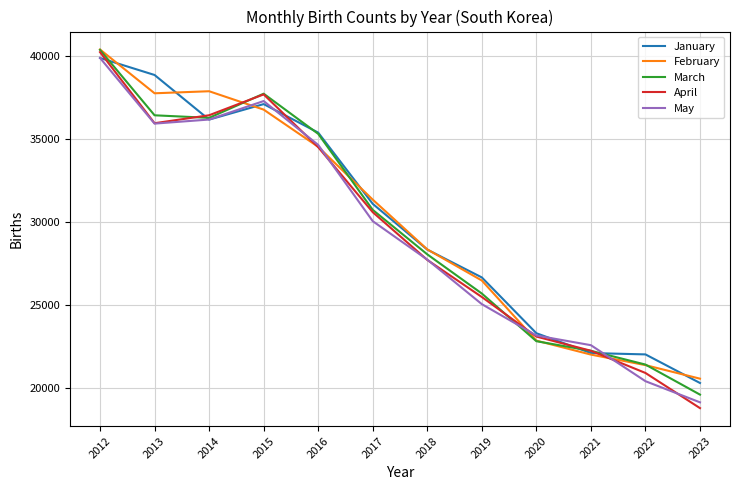

Where does the March series first go above 30713?

2012